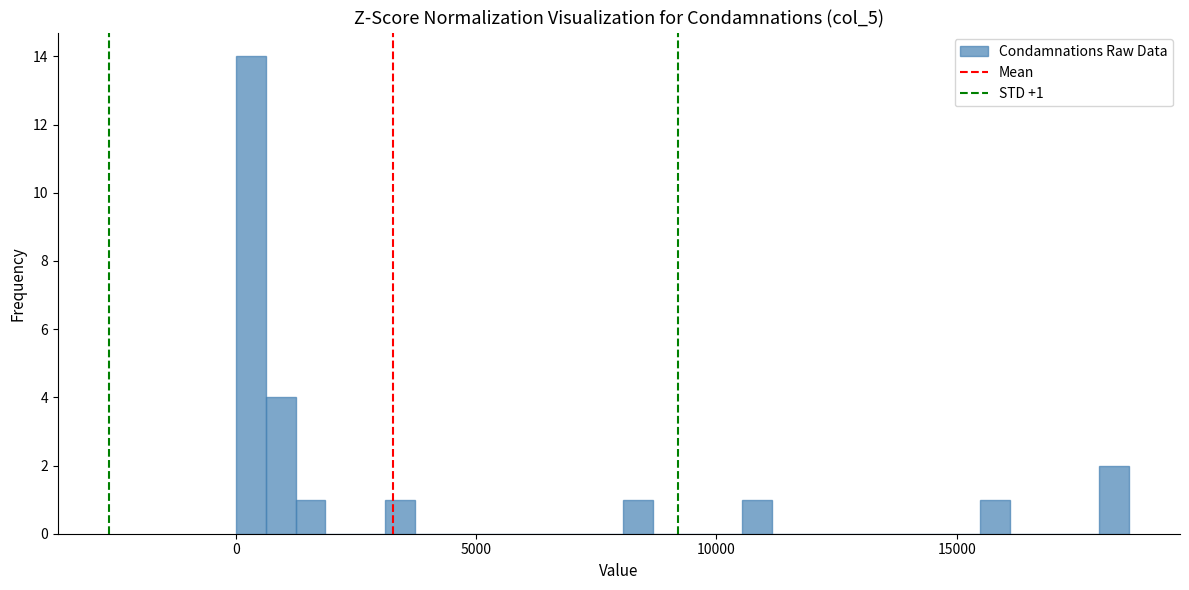

Read against the x-axis, roughly where is the centre of the tallest bar?

500